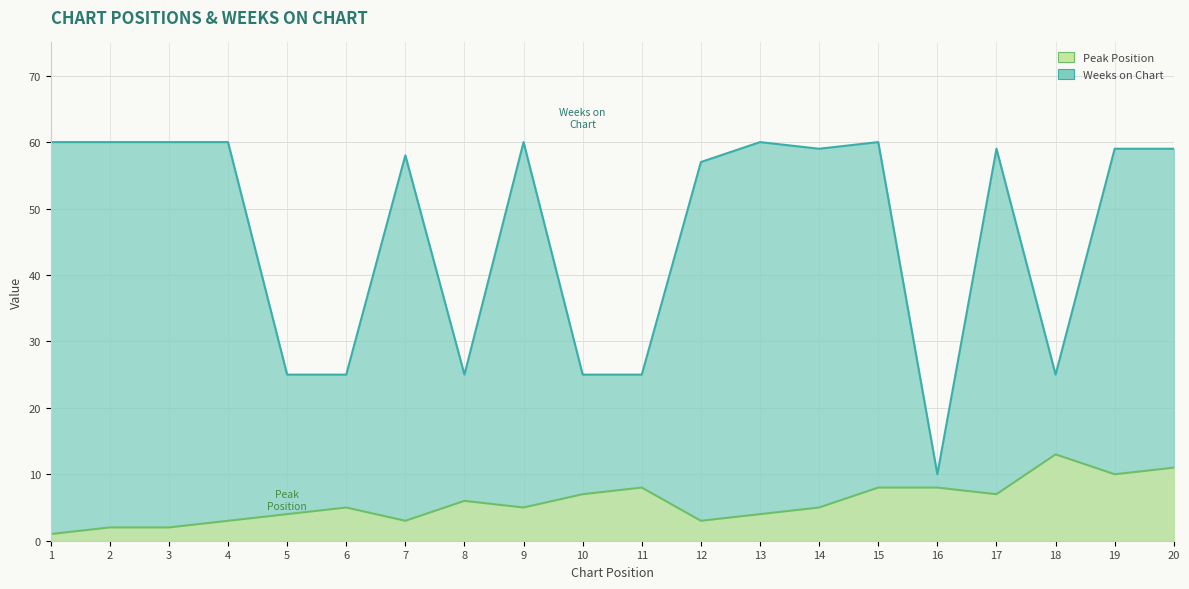

How many values in the Weeks on Chart series are below 59?

9